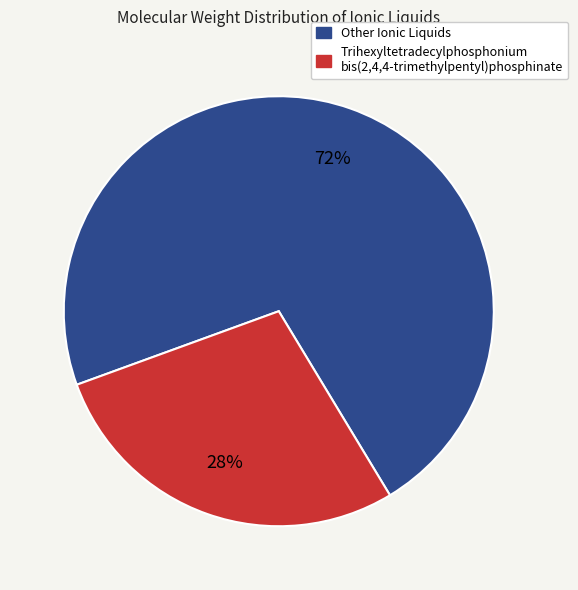

How many segments does this pie chart have?

2